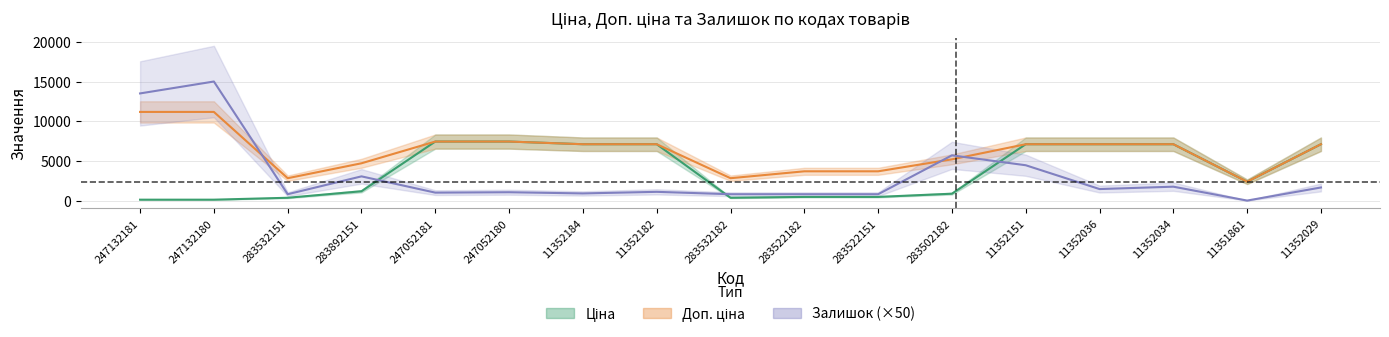

Is this an area chart (filled region under the line)?

No